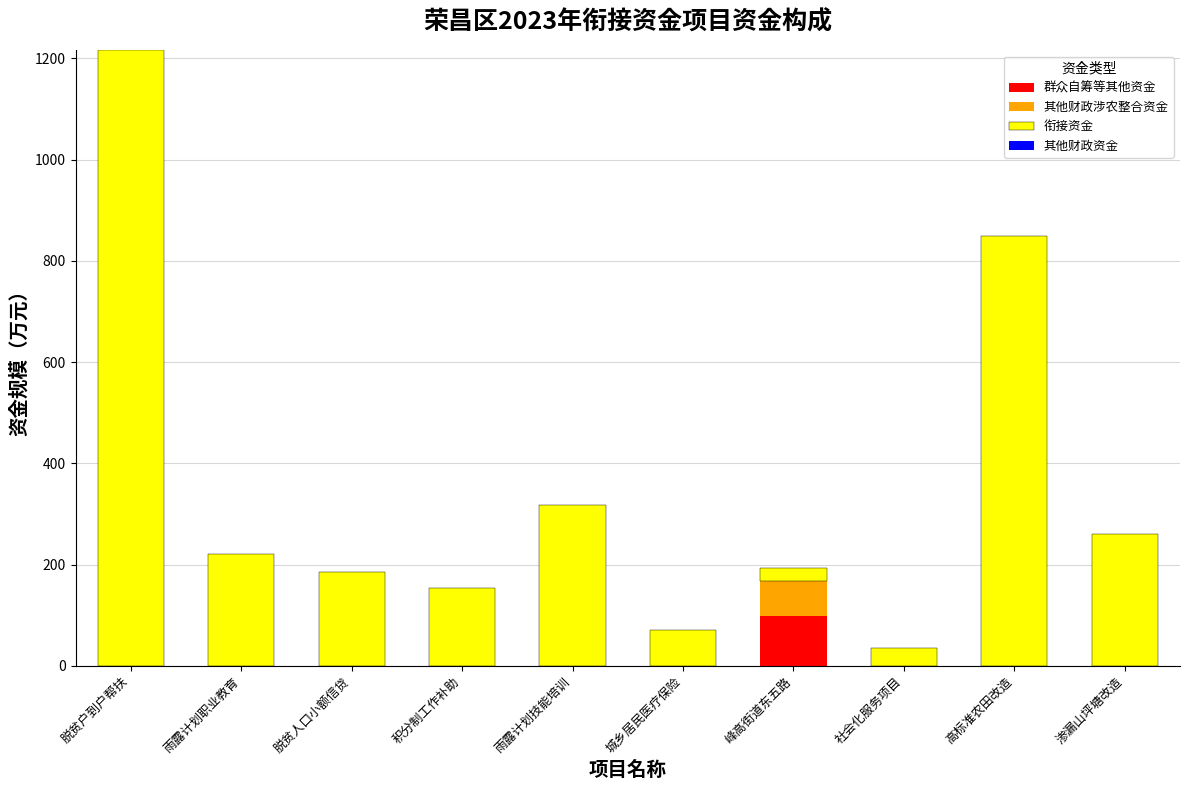

What is the sum of all 群众自筹等其他资金 values?

98.7